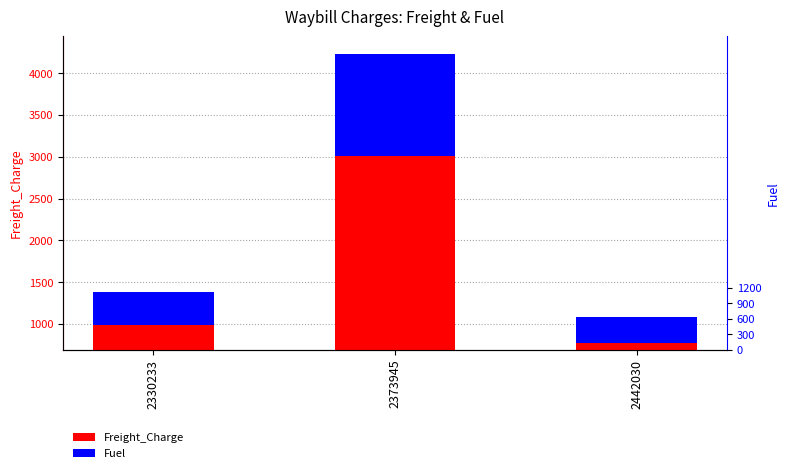

What is the highest value of the Fuel series?

1214.8